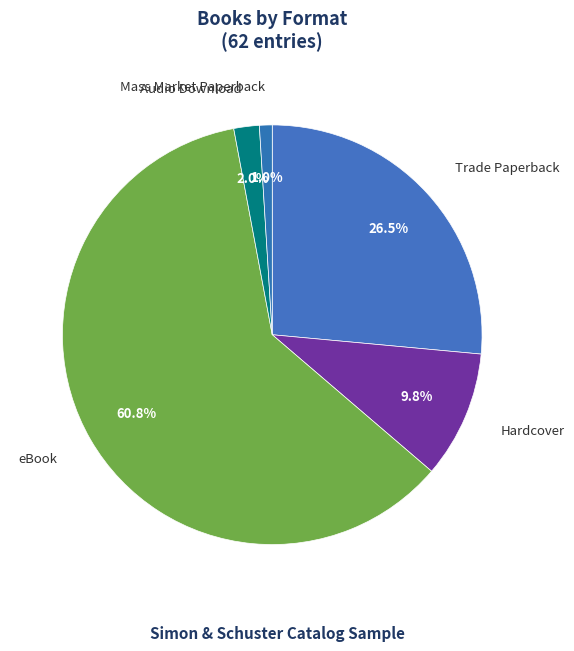

Count the number of slices in the pie.

5